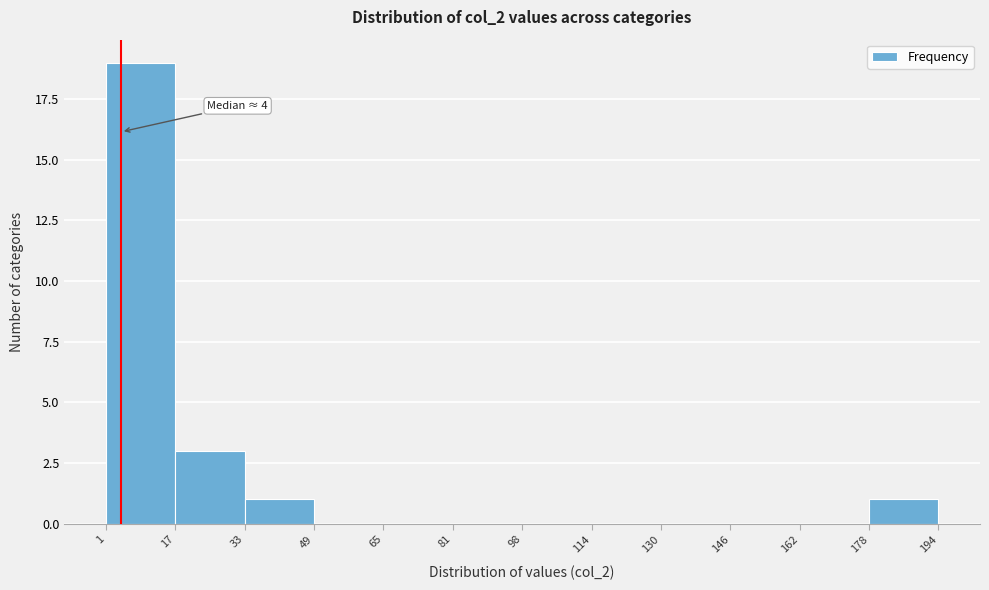

Over which range of the x-axis is the bar tallest?

1 to 17